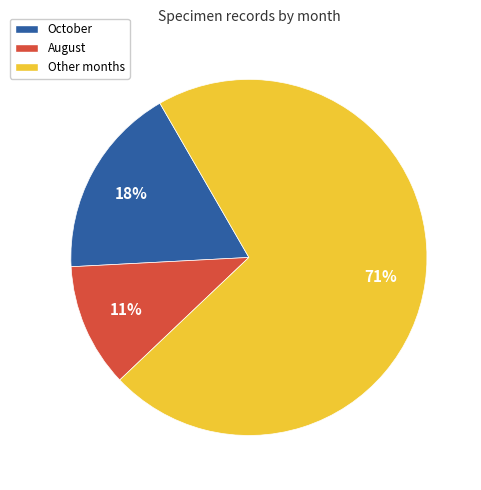

What is the ratio of the value at August to the value at October?

0.6